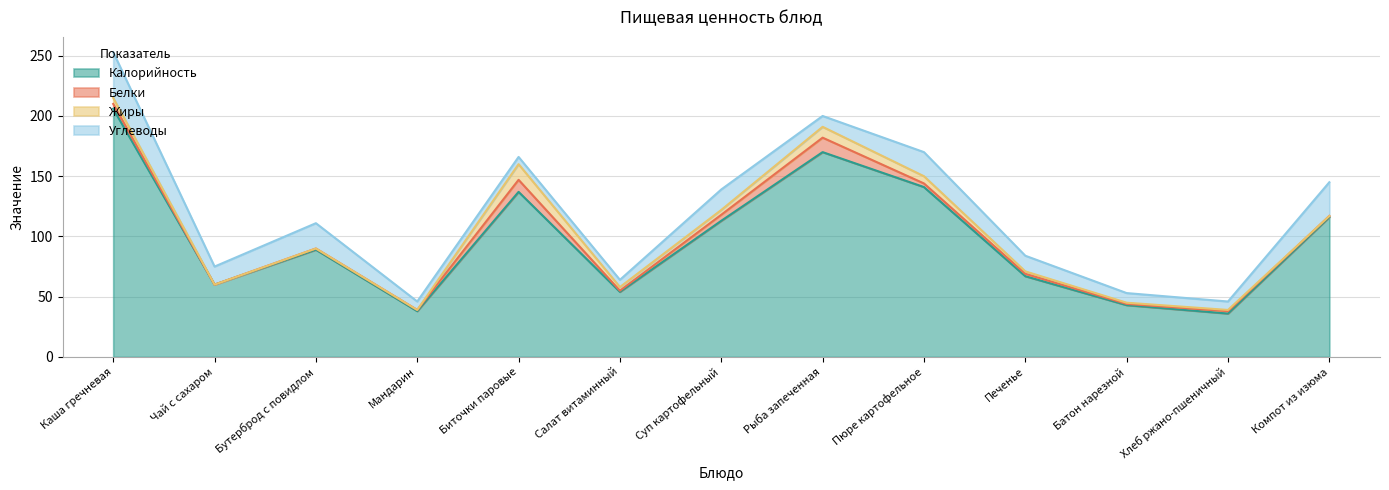

At Суп картофельный, list the series in order from largest to smallest.

Калорийность, Углеводы, Белки, Жиры